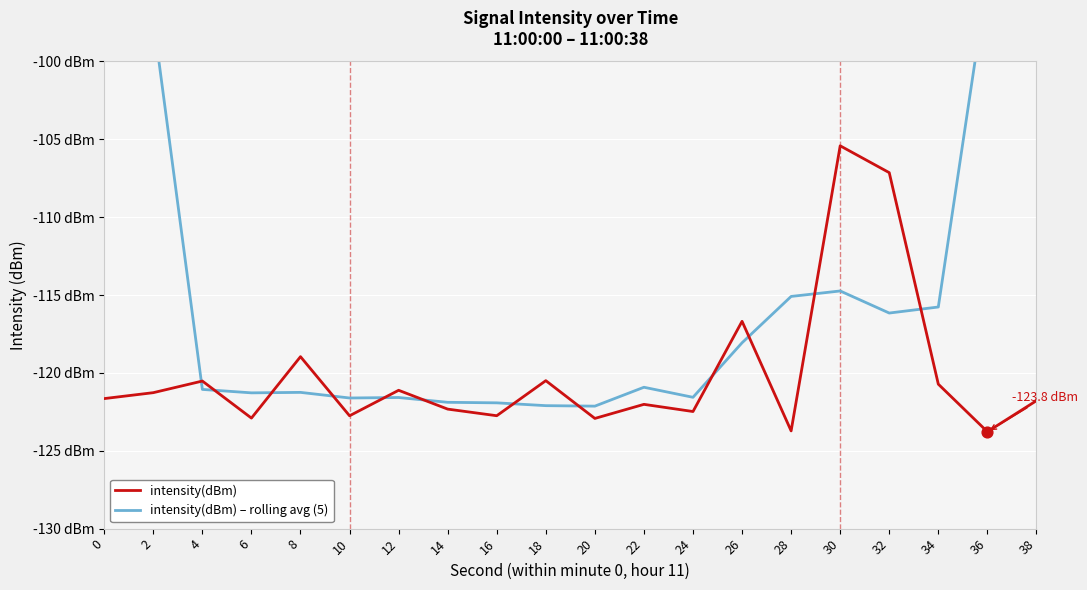

Which series reaches the maximum Y coordinate?

intensity(dBm) – rolling avg (5)